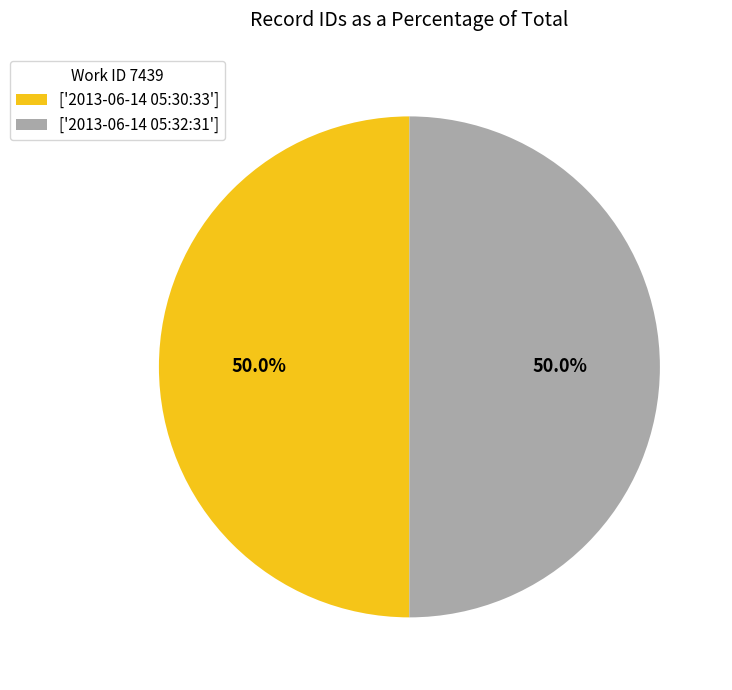

How many segments does this pie chart have?

2